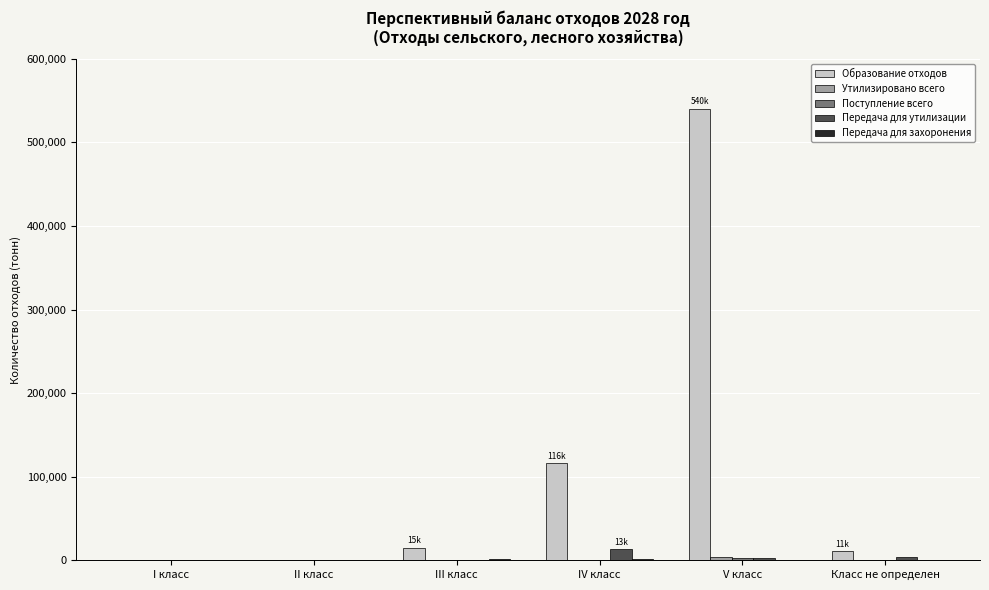

True or false: Передача для утилизации has a value of 0.0 at II класс.

True